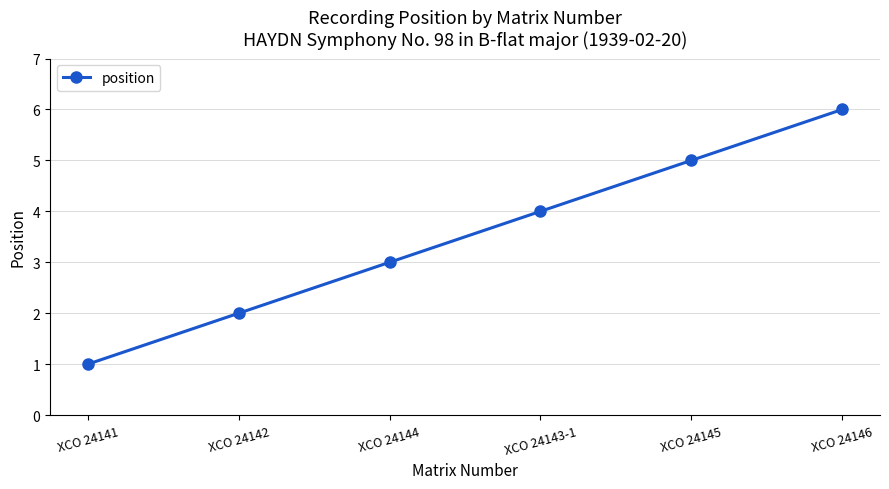

Does the chart display data point markers on the line(s)?

Yes